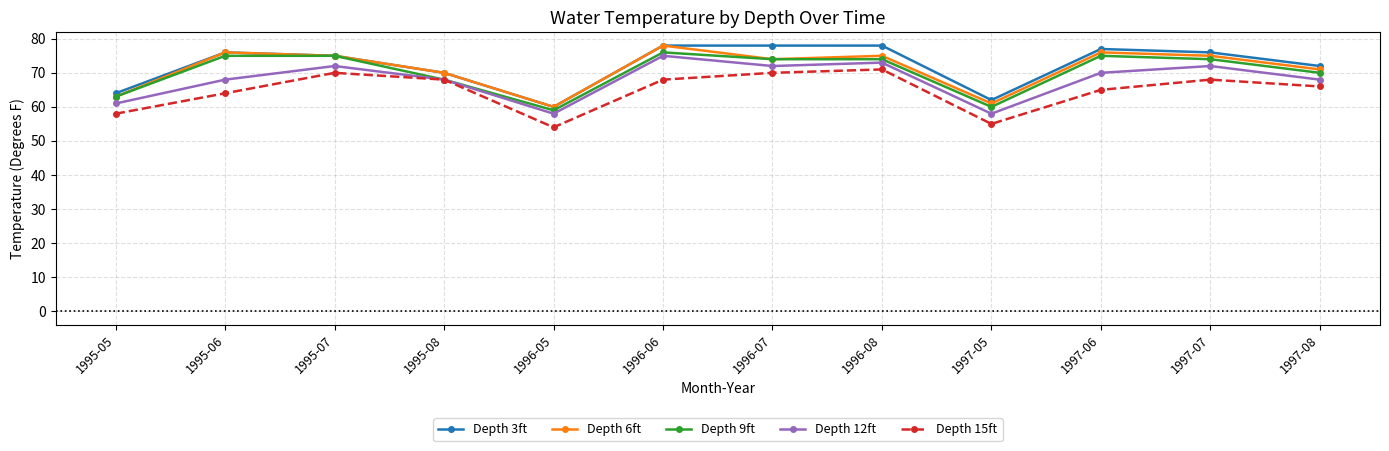

What are all the series names shown in the legend?

Depth 3ft, Depth 6ft, Depth 9ft, Depth 12ft, Depth 15ft